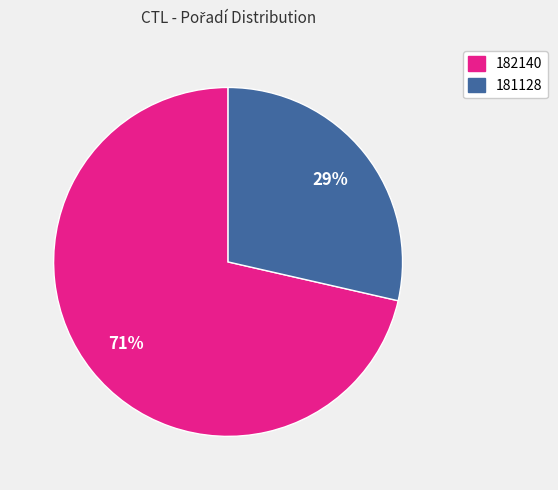

Is there a majority slice in this chart?

Yes